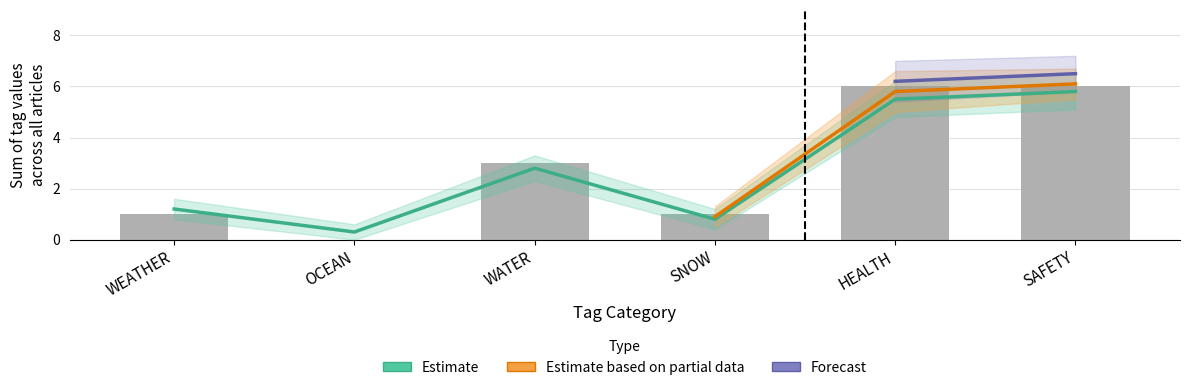

Reading right to left, list all the values displayed in this chart.

SAFETY=5.8	HEALTH=5.5	SNOW=0.8	WATER=2.8	OCEAN=0.3	WEATHER=1.2